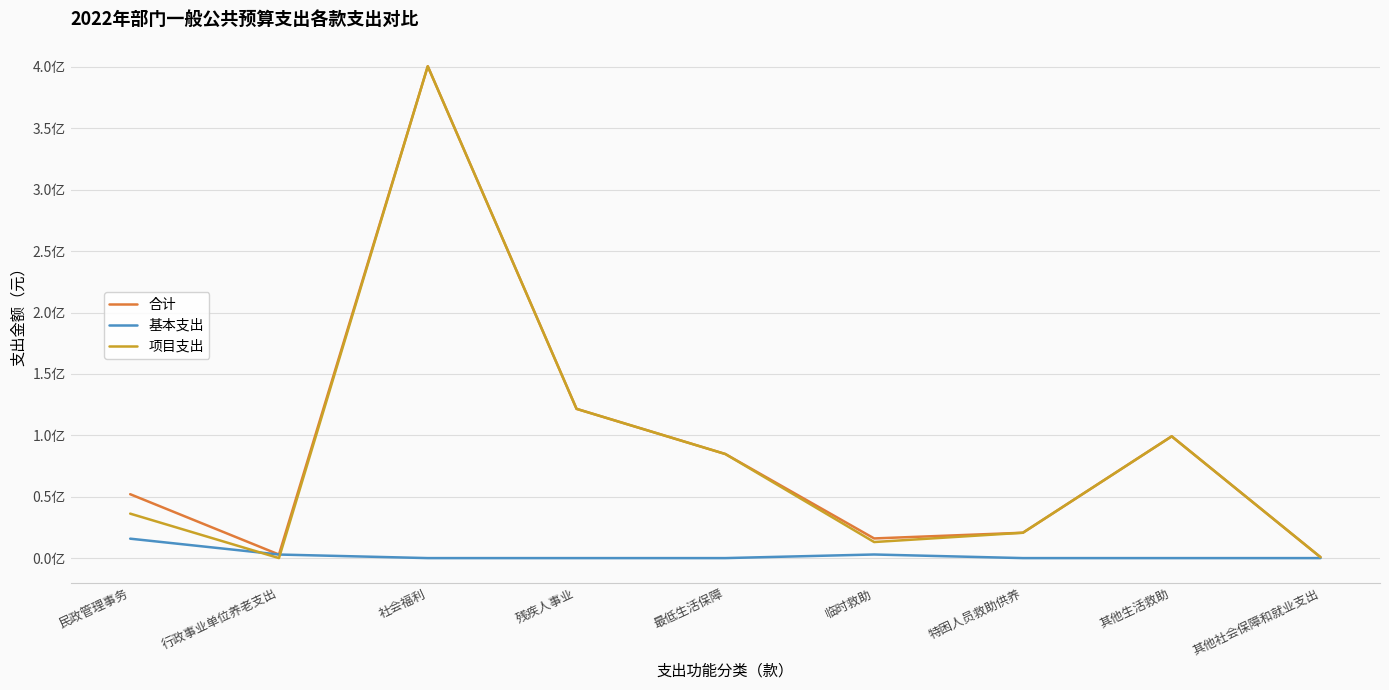

Does the chart display data point markers on the line(s)?

No